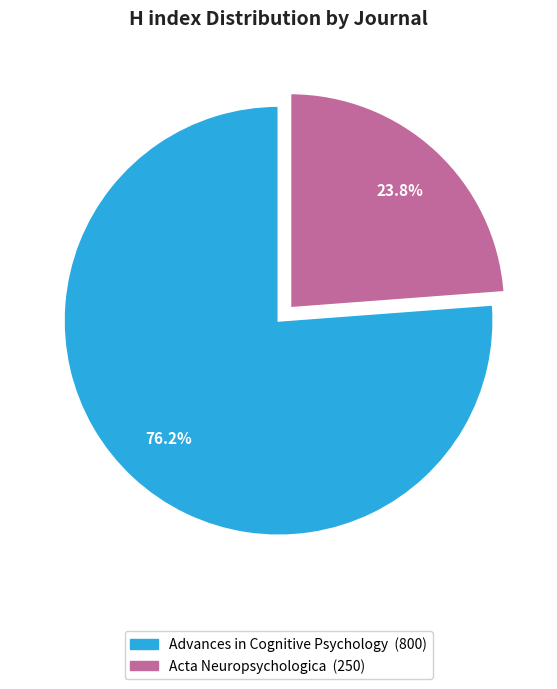

How many segments does this pie chart have?

2